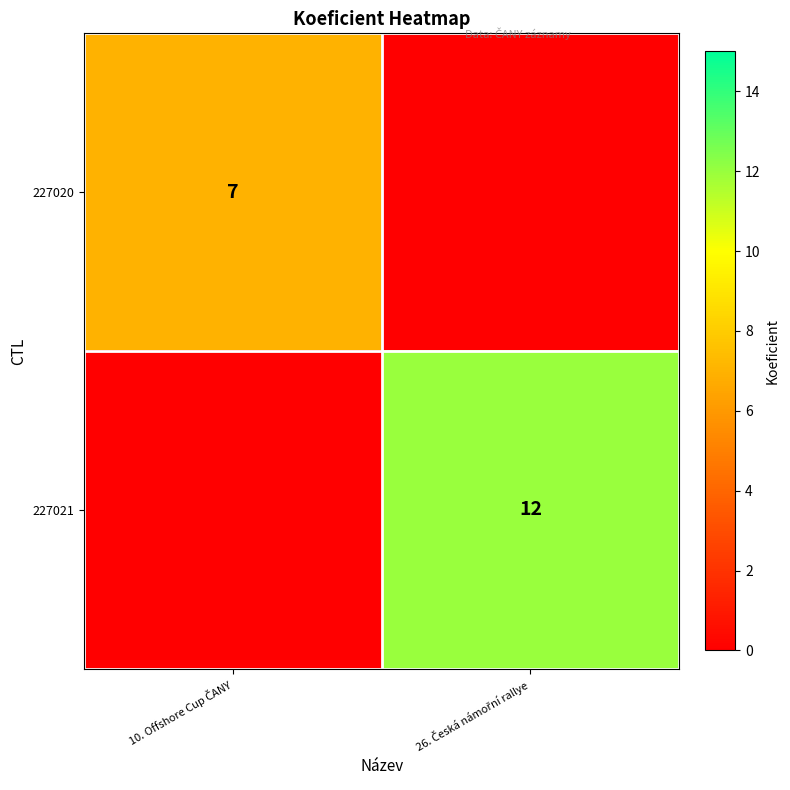

Which category has the lowest value in the 227021 series?

10. Offshore Cup ČANY